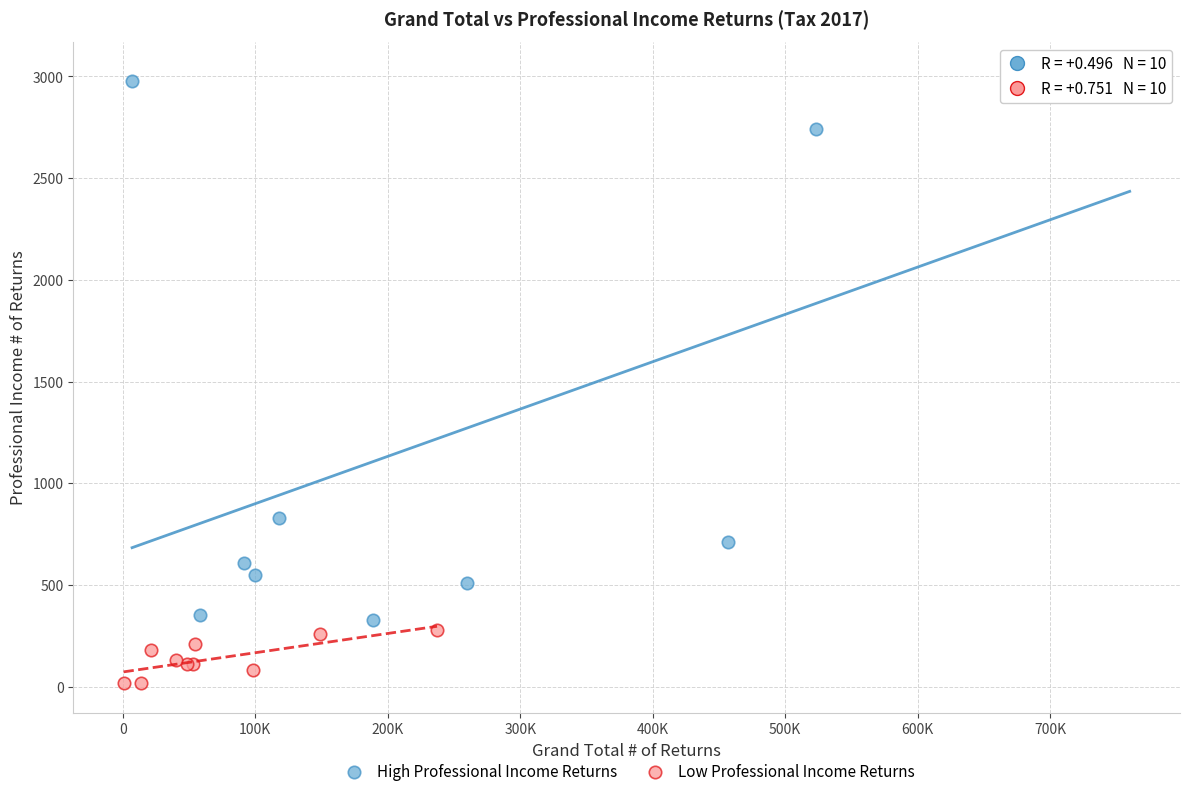

What are all the series names shown in the legend?

High Professional Income Returns, Low Professional Income Returns